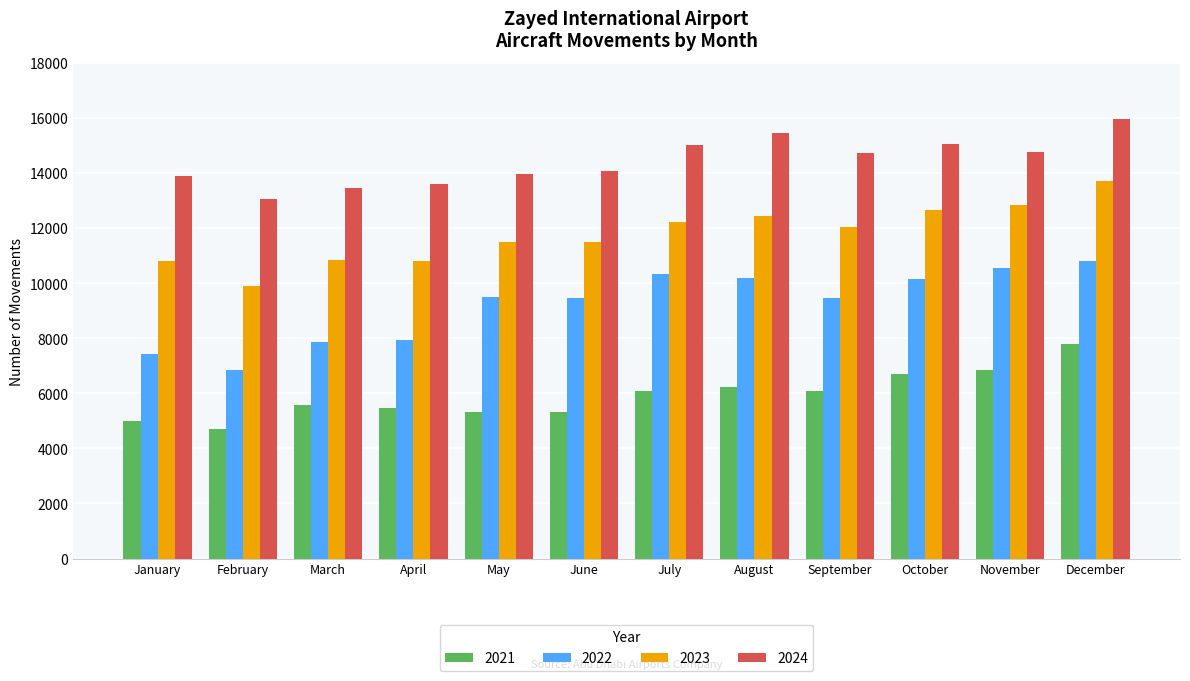

What is the minimum value for 2024?

13040